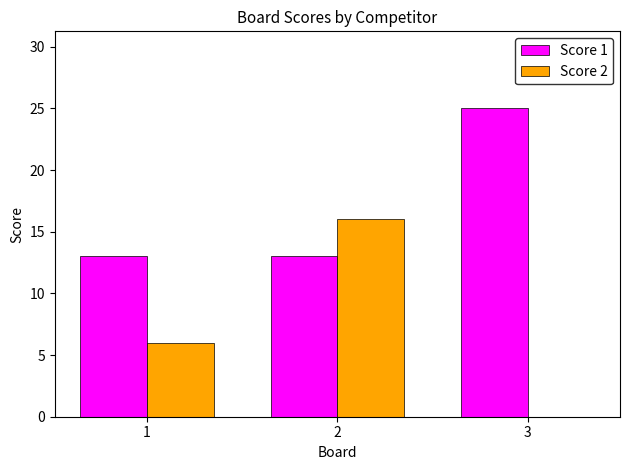

What is the sum of all Score 1 values?

51